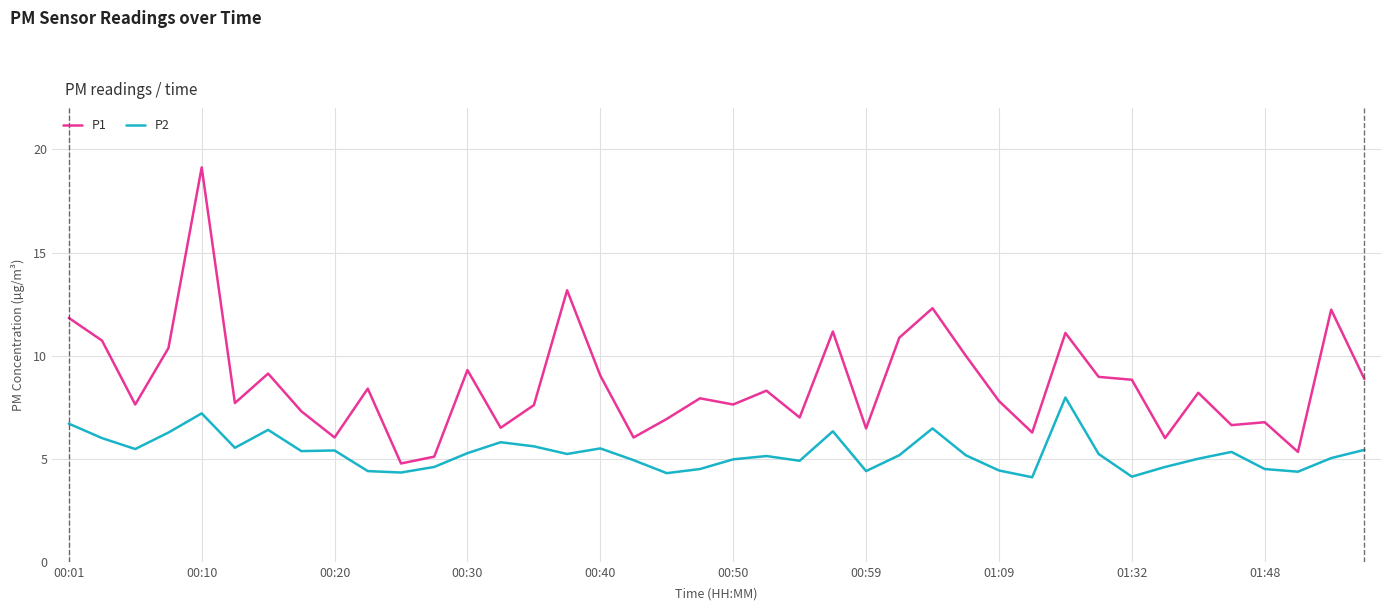

What is the greatest value displayed?

19.1